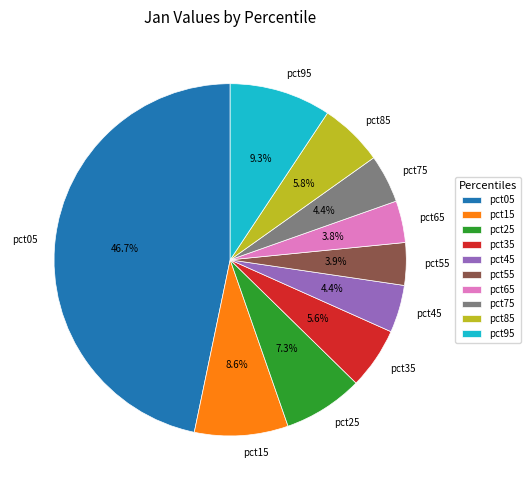

To the nearest percent, what portion does pct75 represent?

4%